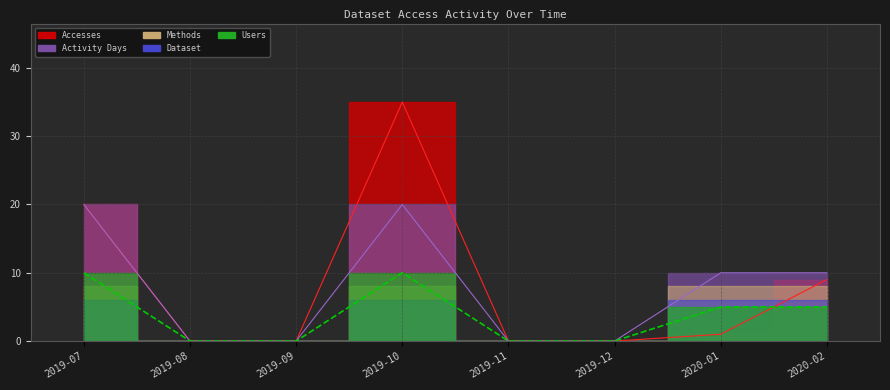

At how many categories does at least one series exceed 21?

1